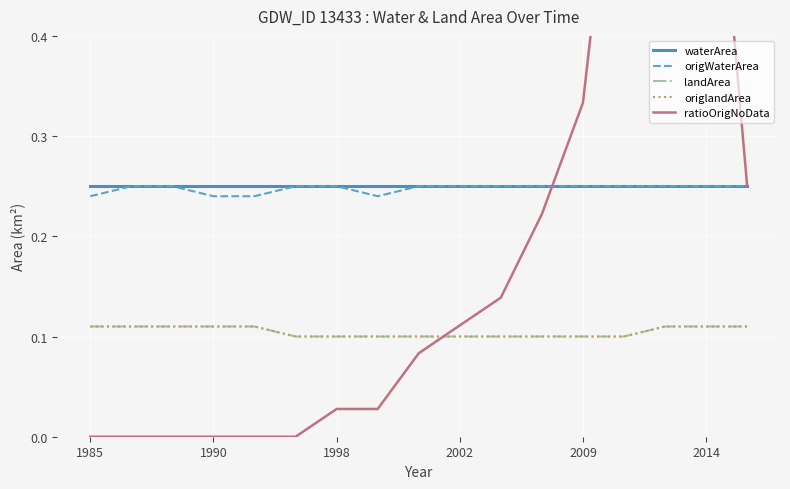

True or false: waterArea and origlandArea intersect in this chart.

False